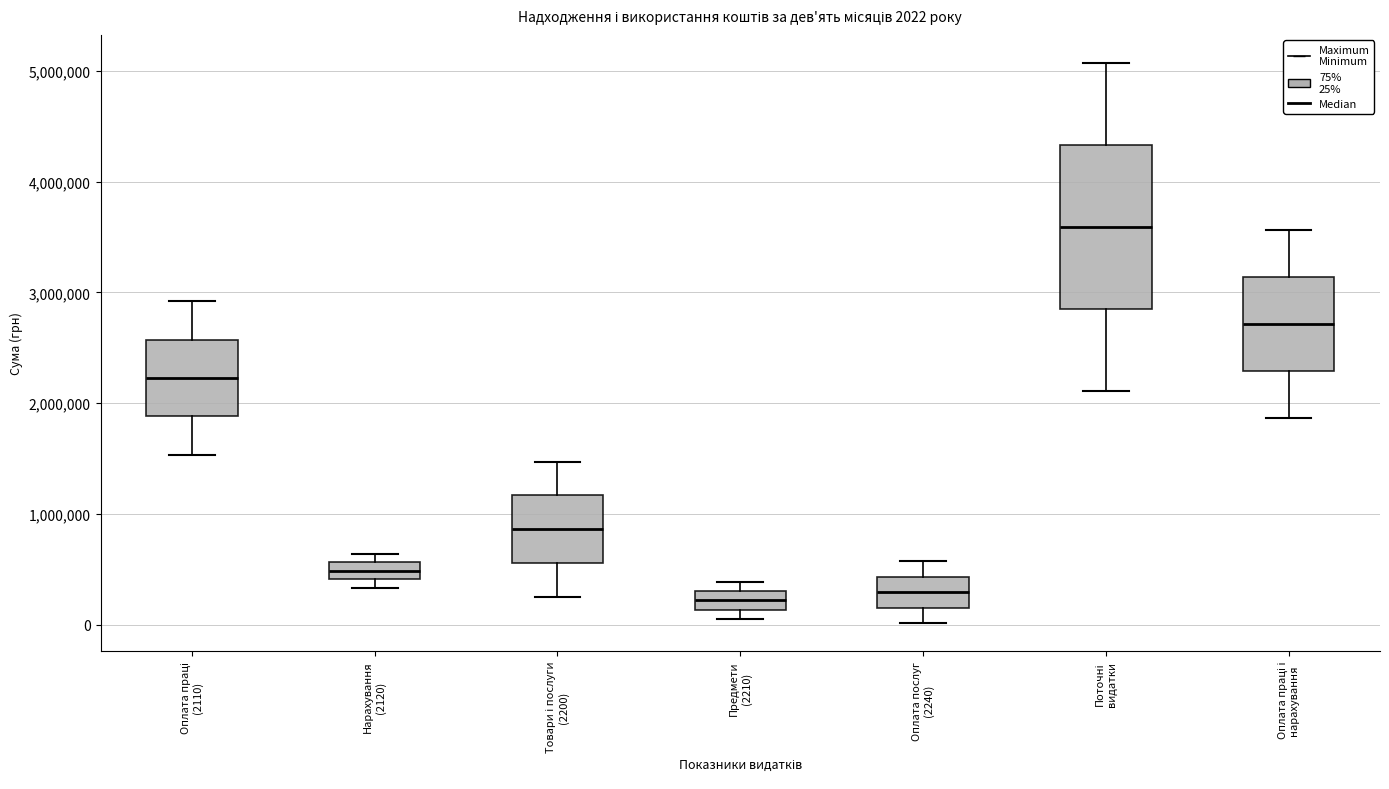

Which box is the tallest, from its lower edge to its upper edge?

Поточні видатки